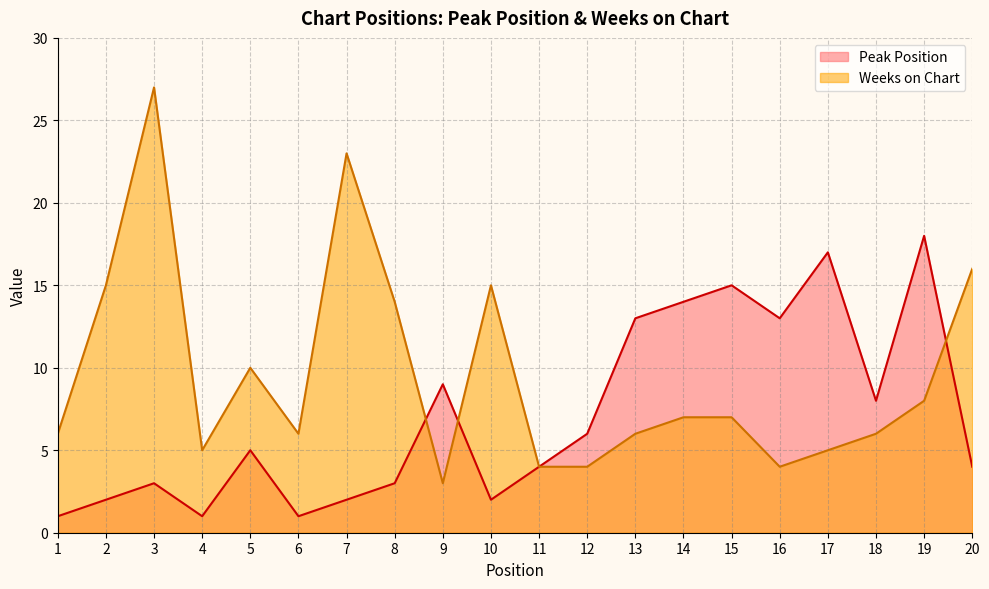

How many lines are shown in the chart?

2